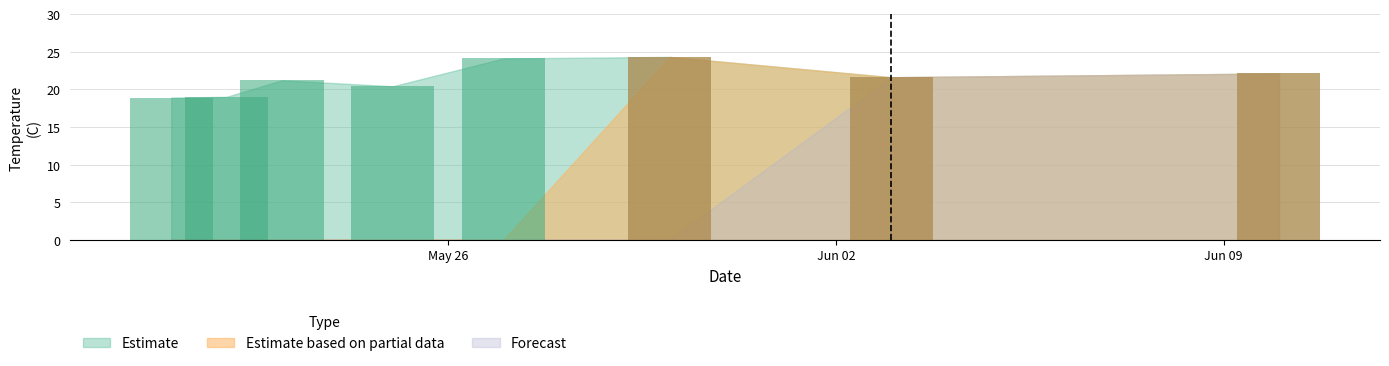

Is the value of Estimate based on partial data at 05/27/2014 greater than the value of Estimate at 05/25/2014?

No